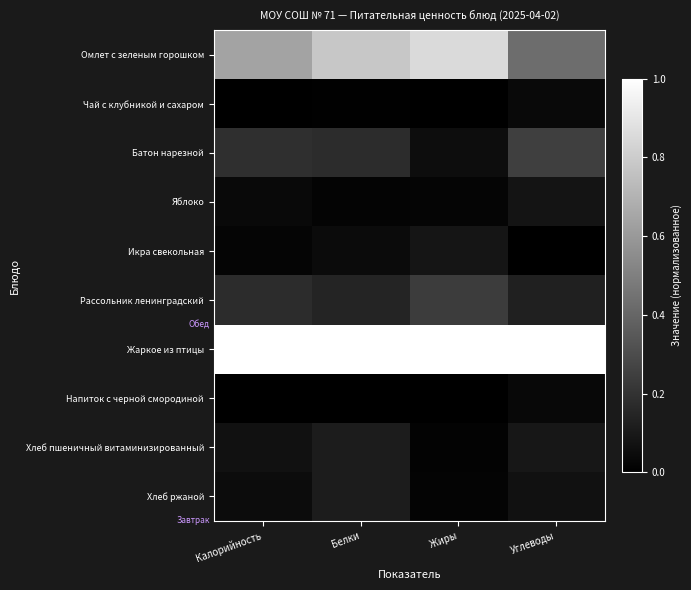

Reading right to left, extract all data points from this chart.

Омлет с зеленым горошком: Углеводы=0.4	Жиры=0.9	Белки=0.8	Калорийность=0.6
Чай с клубникой и сахаром: Углеводы=0.0	Жиры=0.0	Белки=0.0	Калорийность=0.0
Батон нарезной: Углеводы=0.2	Жиры=0.1	Белки=0.2	Калорийность=0.2
Яблоко: Углеводы=0.1	Жиры=0.0	Белки=0.0	Калорийность=0.0
Икра свекольная: Углеводы=0.0	Жиры=0.1	Белки=0.0	Калорийность=0.0
Рассольник ленинградский: Углеводы=0.1	Жиры=0.2	Белки=0.1	Калорийность=0.2
Жаркое из птицы: Углеводы=1.0	Жиры=1.0	Белки=1.0	Калорийность=1.0
Напиток с черной смородиной: Углеводы=0.0	Жиры=0.0	Белки=0.0	Калорийность=0.0
Хлеб пшеничный витаминизированный: Углеводы=0.1	Жиры=0.0	Белки=0.1	Калорийность=0.1
Хлеб ржаной: Углеводы=0.1	Жиры=0.0	Белки=0.1	Калорийность=0.0